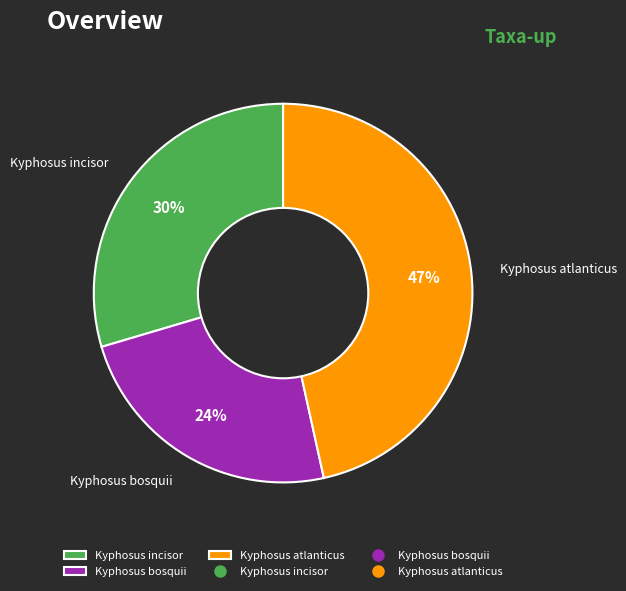

Combined, do Kyphosus bosquii and Kyphosus incisor account for over 50%?

Yes